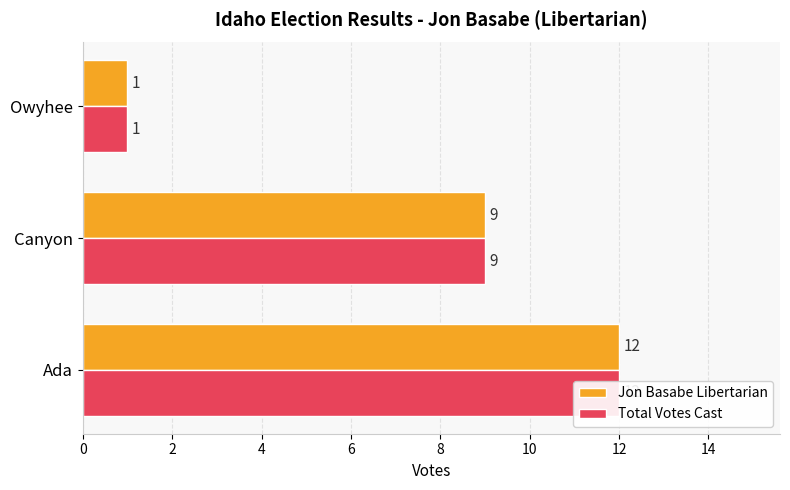

What are all the series names shown in the legend?

Jon Basabe Libertarian, Total Votes Cast